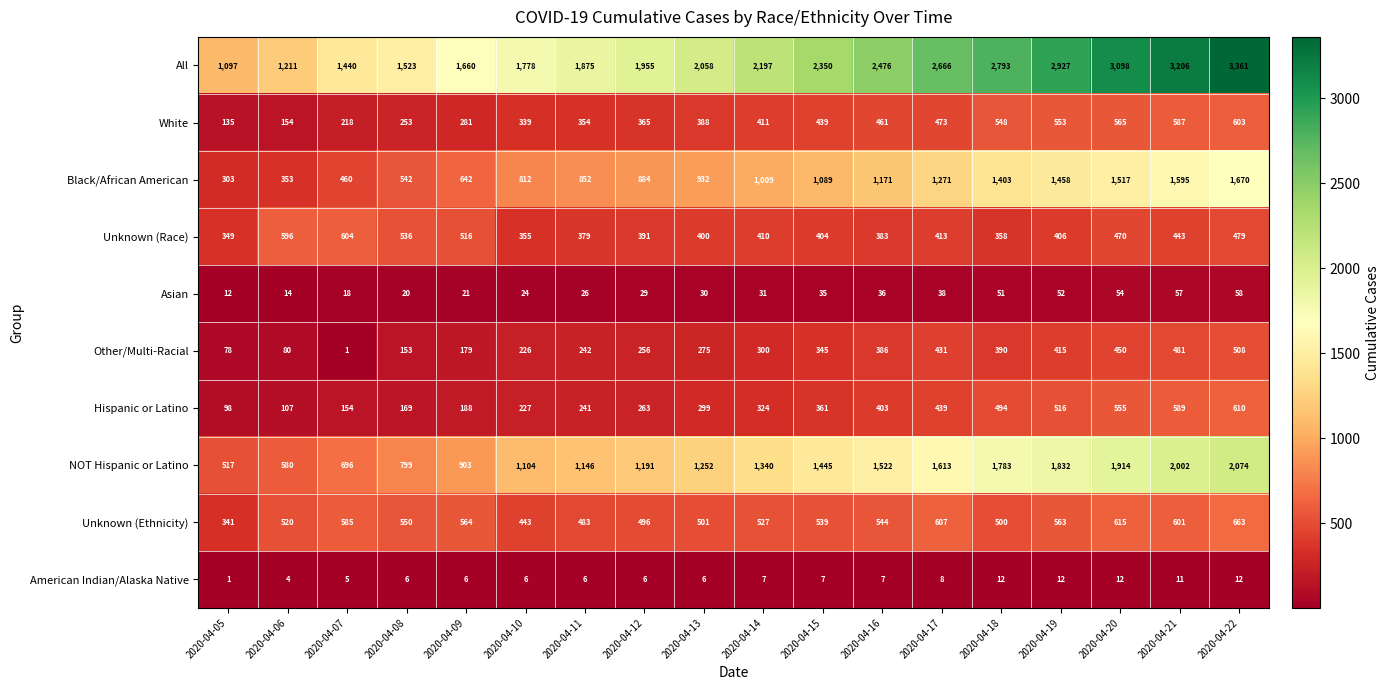

How many series are shown in this chart?

10